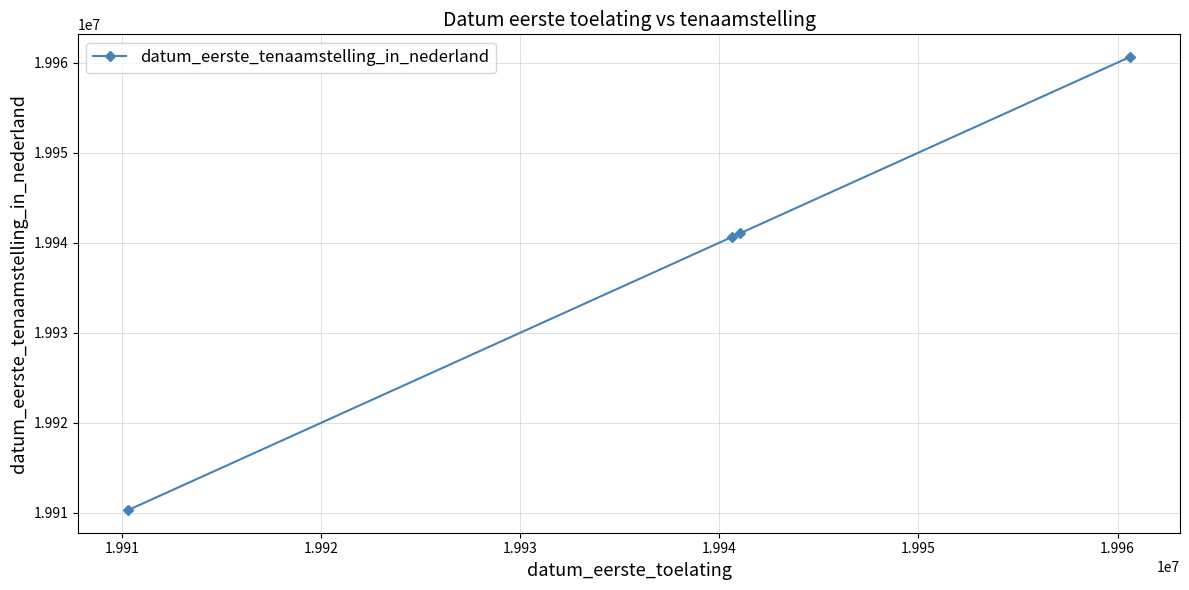

What is the value of the 2nd point from the left?

19940624